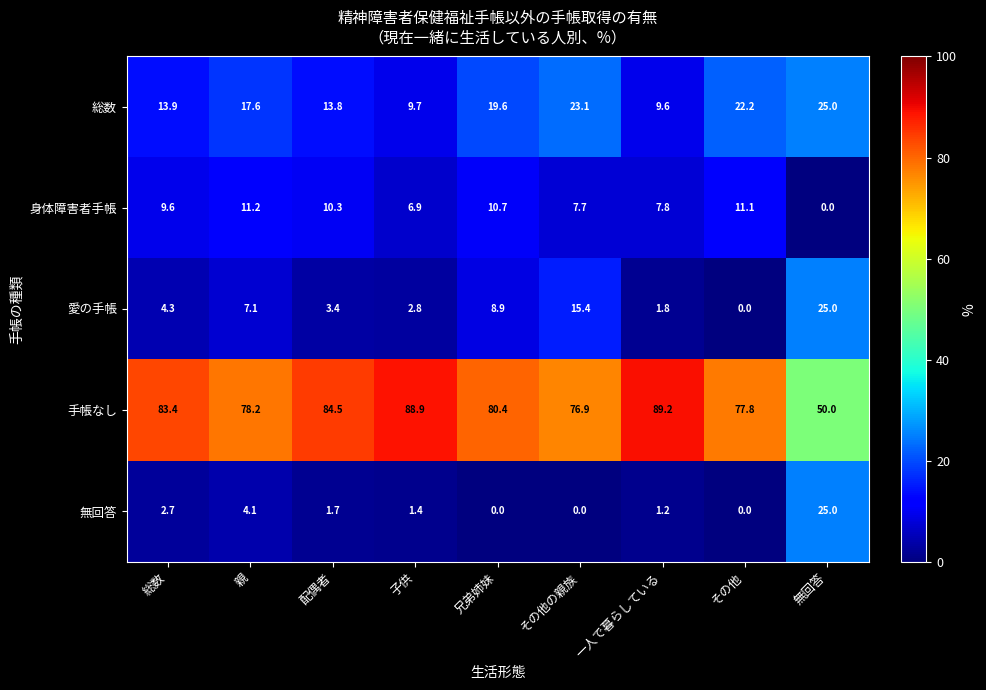

At which category is the sum across all series the highest?

無回答